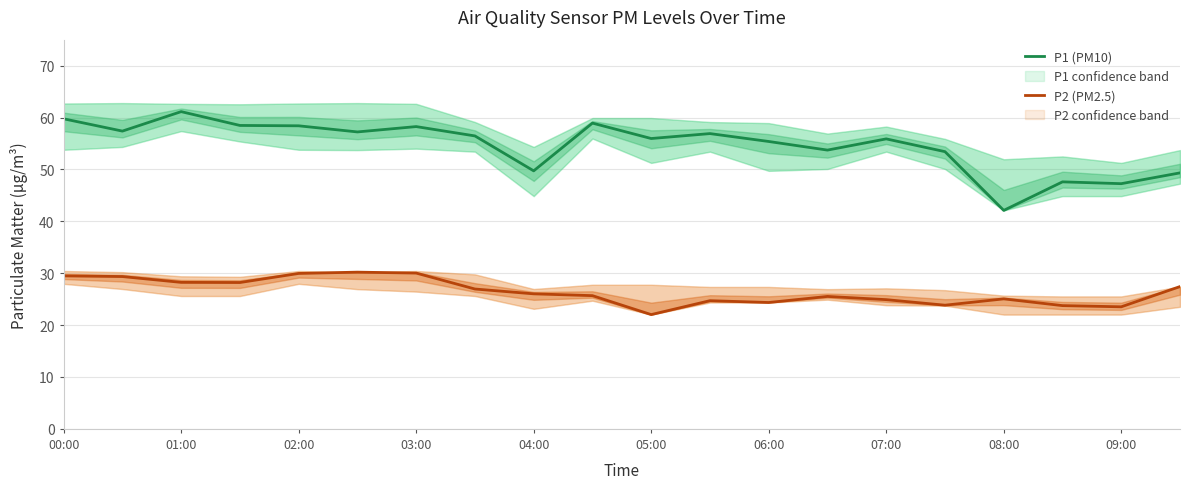

What is the difference between the maximum and minimum values in the P2 (PM2.5) series?

8.2